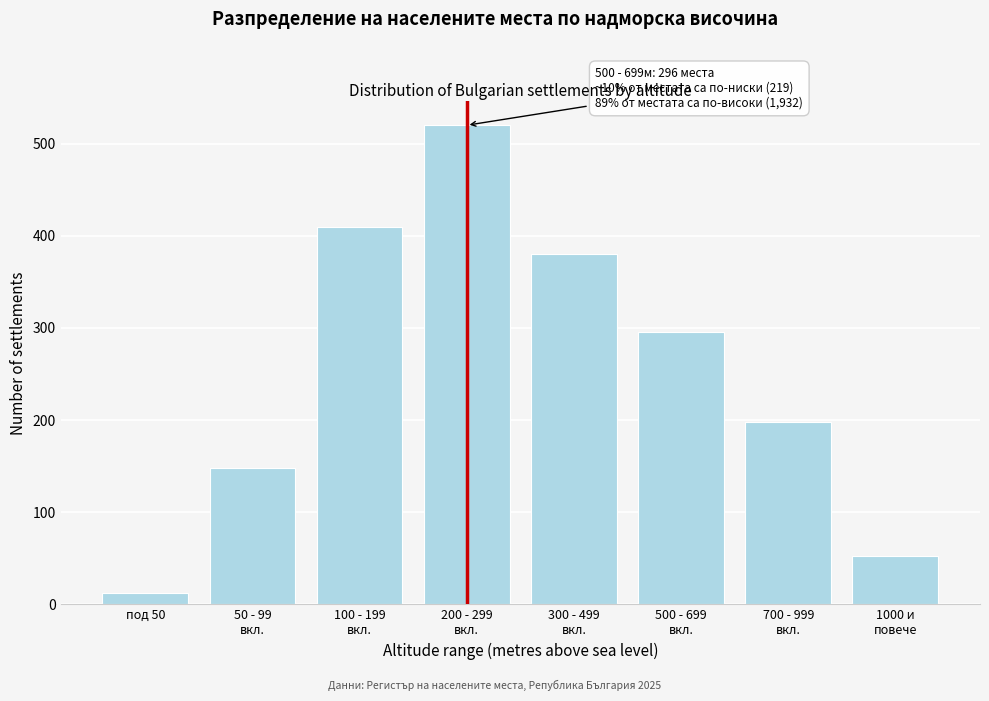

Reading left to right, what are all the values shown in this chart?

12	148	410	520	380	296	198	52